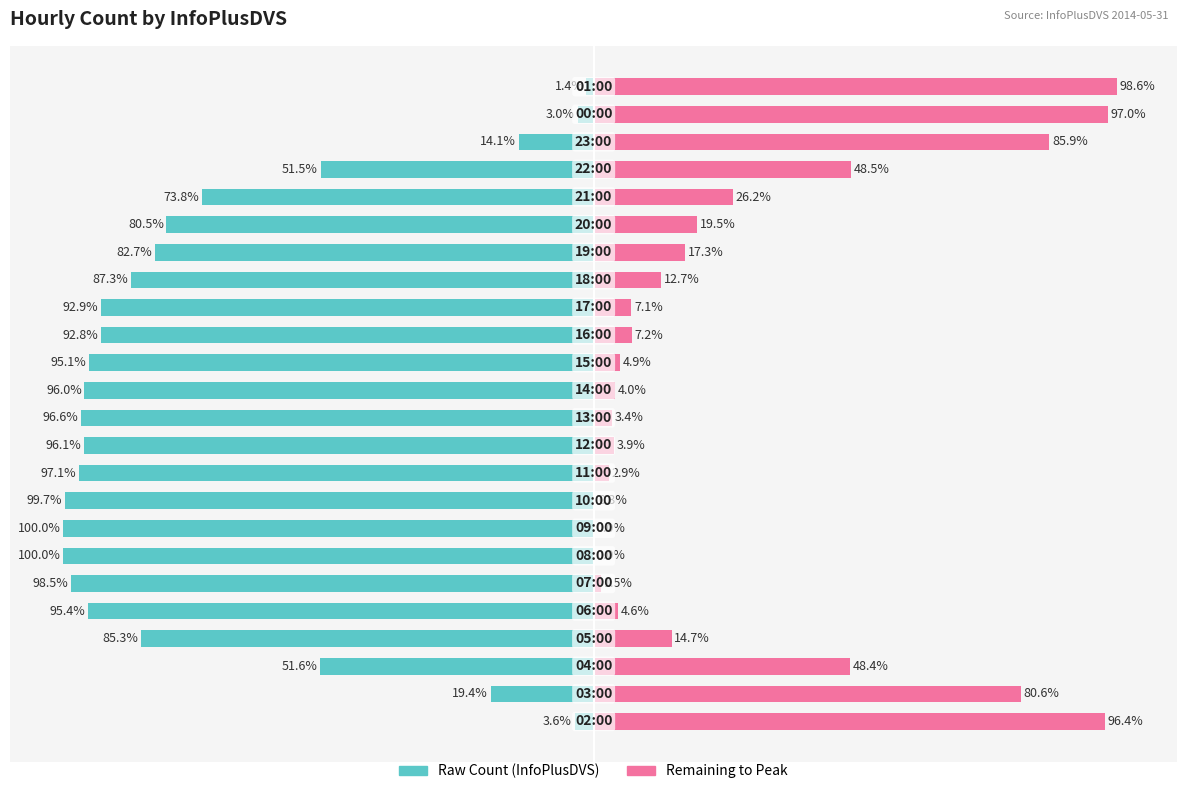

What is the minimum value shown in the chart?

-100.0